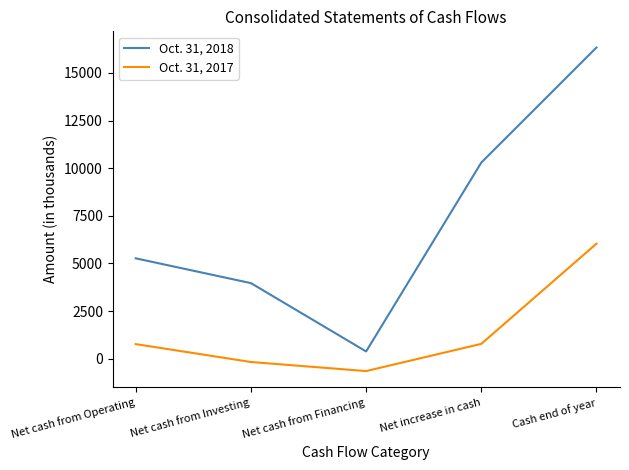

True or false: Oct. 31, 2017 has a value of -171 at Net cash from Investing.

True